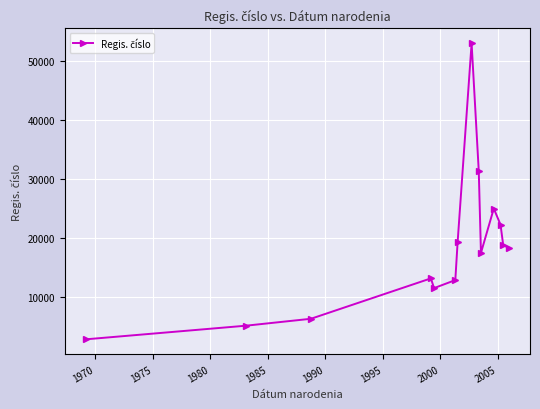

What is the value of the 3rd point from the left?

6378